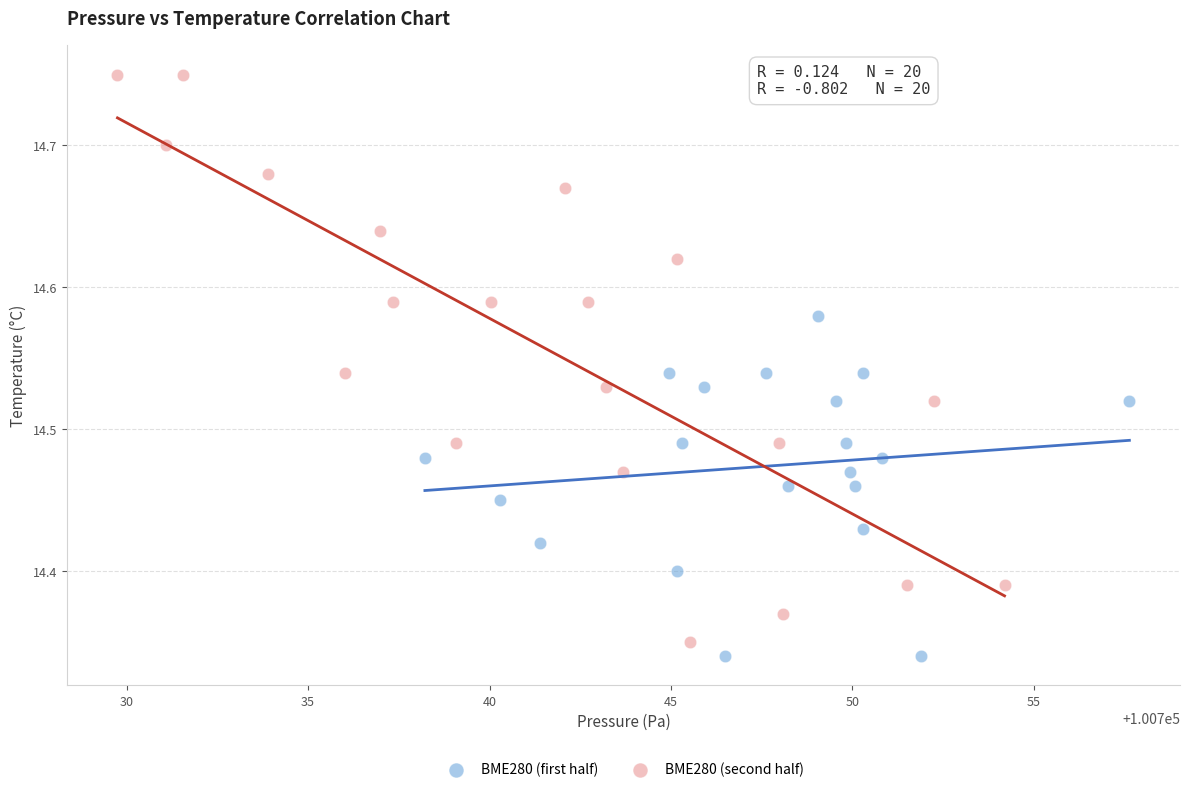

Which series contains the lowest Y value?

BME280 (first half)